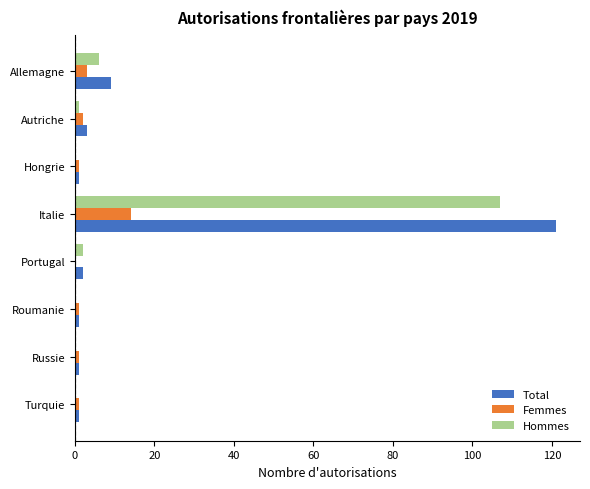

At which category is the sum across all series the highest?

Italie